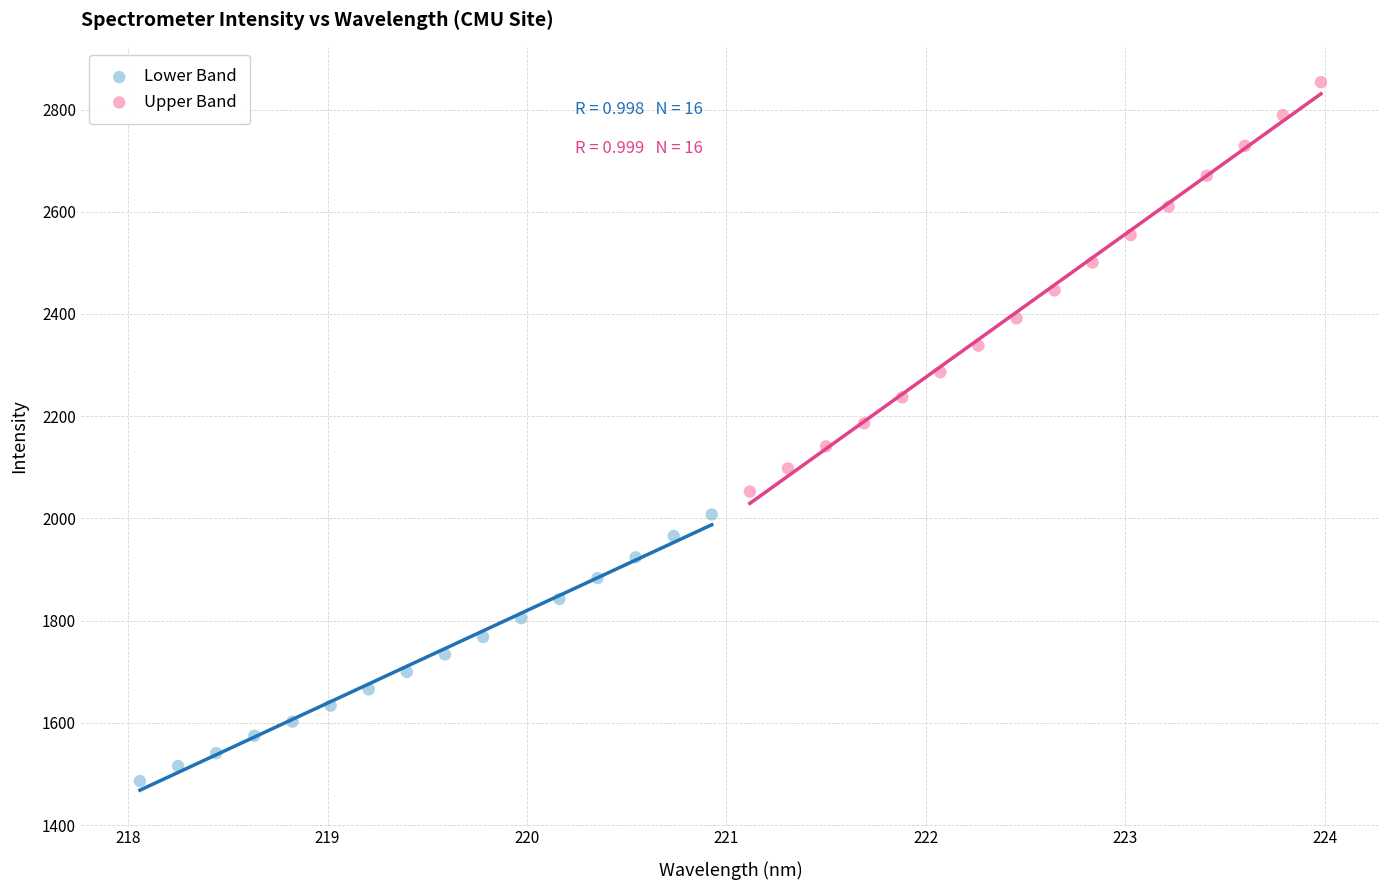

Which series contains the highest Y value?

Upper Band